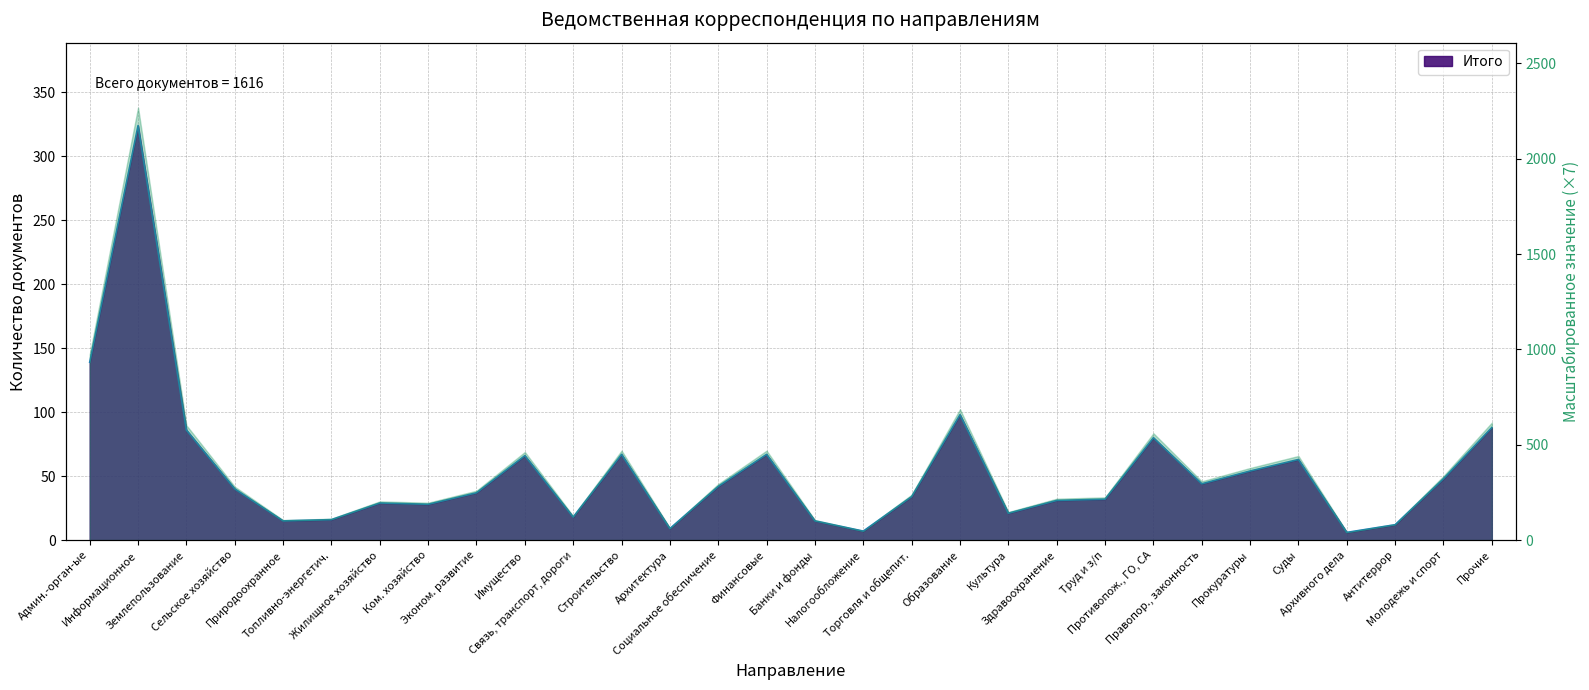

Is it true that the value at Социальное обеспичение is 15?

False